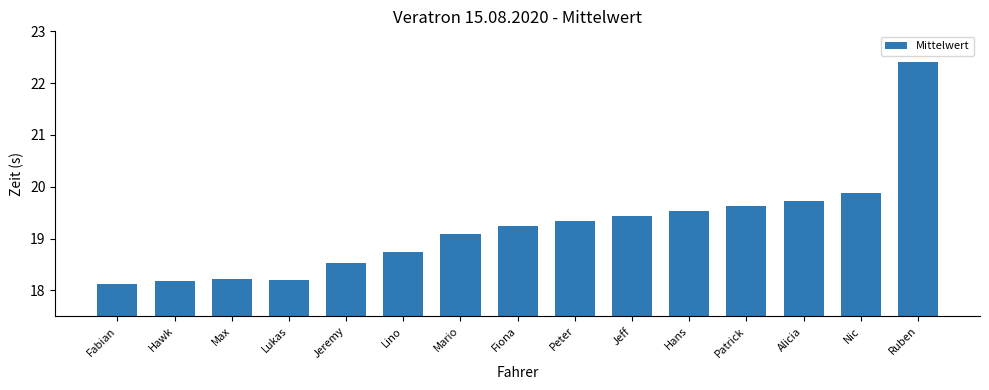

What is the label of the 1st bar from the left?

Fabian